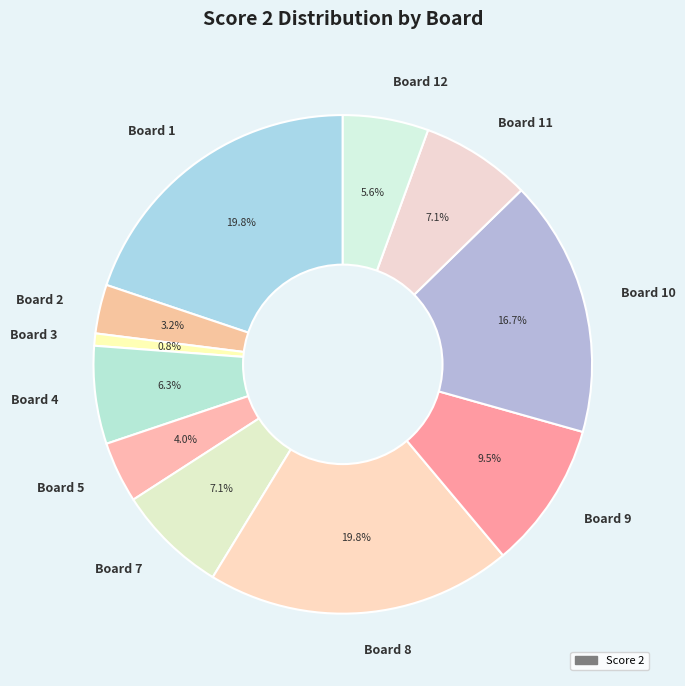

Is the sum of Board 3 and Board 10 greater than half?

No